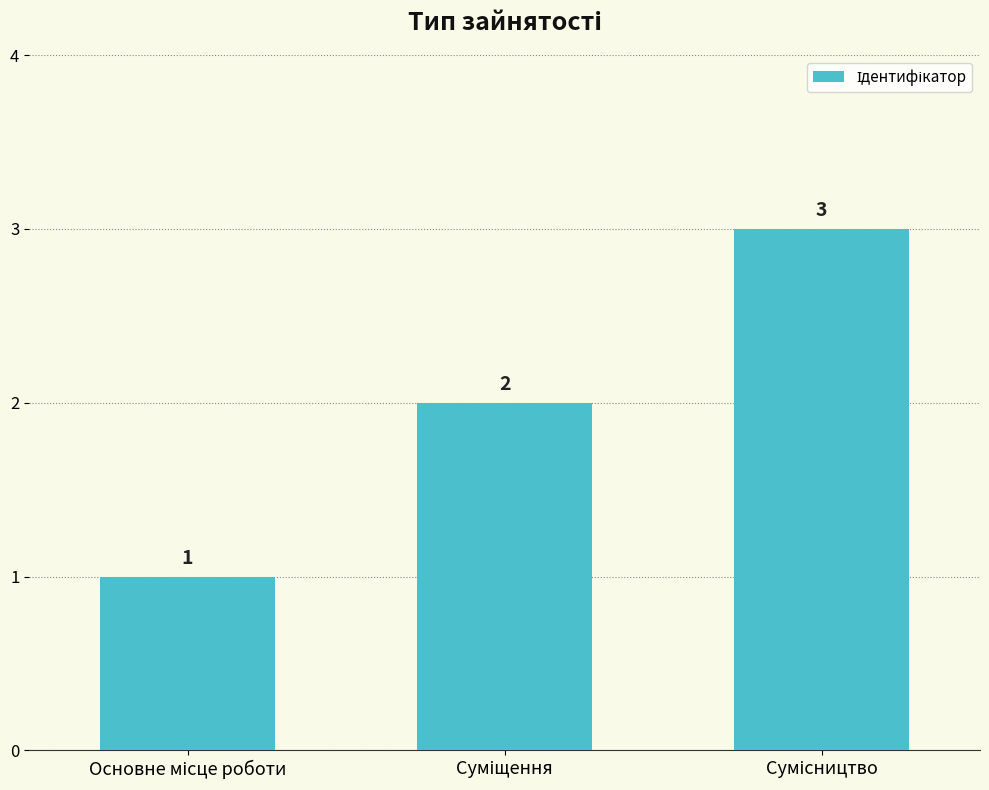

What is the value of the 1st bar from the left?

1